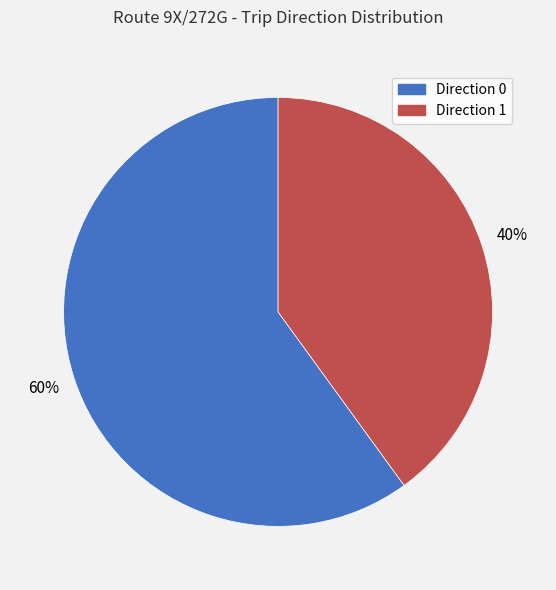

Combined, do Direction 1 and Direction 0 account for over 50%?

Yes